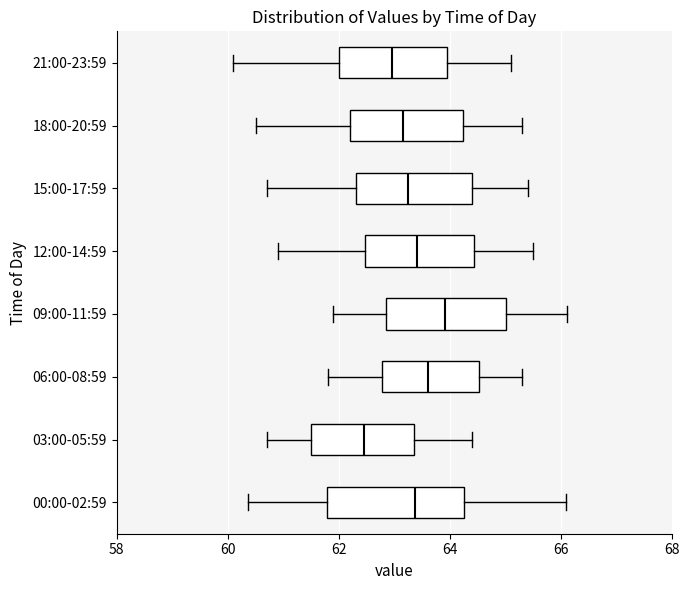

Where does the left whisker of the box for 09:00-11:59 end on the x-axis? The values are not printed on the chart, so give them approximately, as read against the axis.

62.0